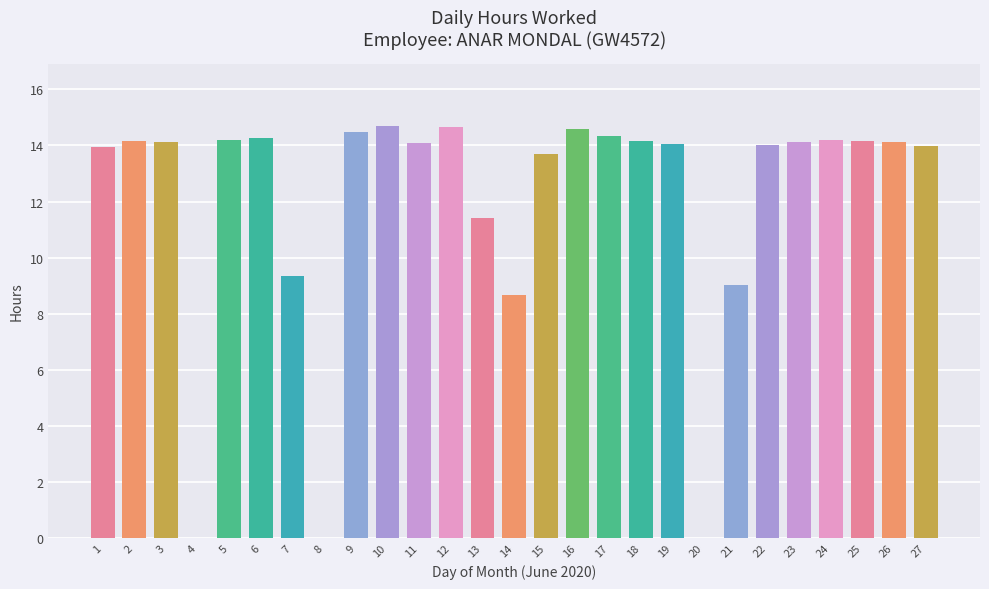

What is the sum of all values?

322.5